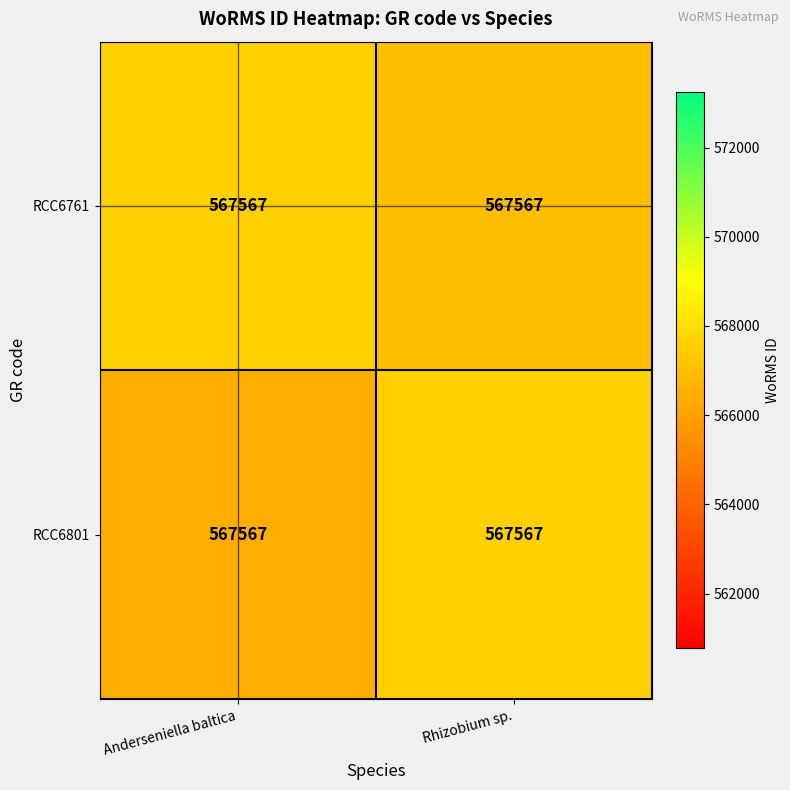

What is the difference between the maximum and minimum values in the RCC6801 series?

1135.1